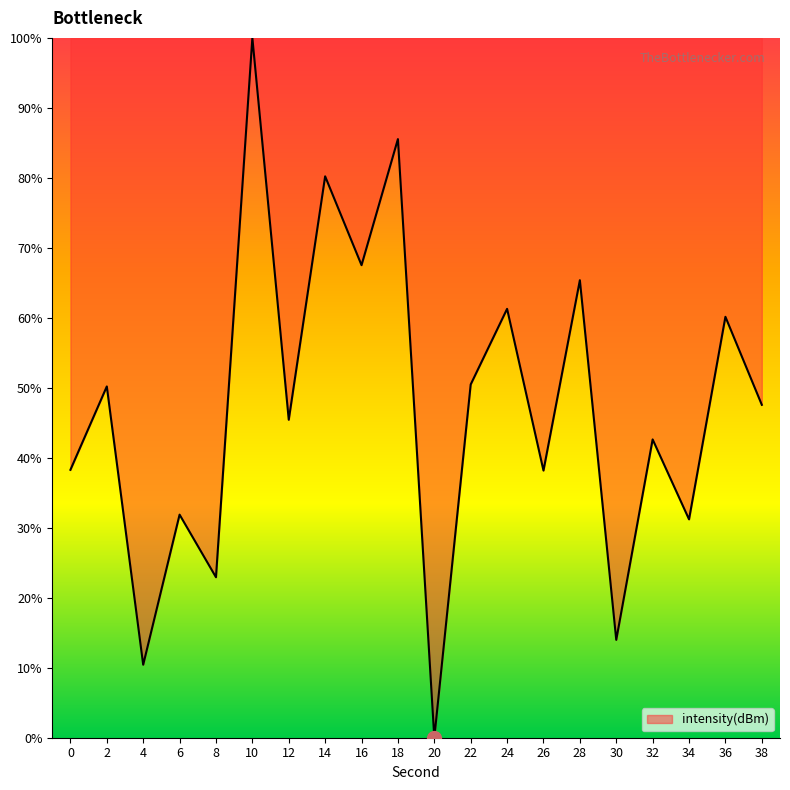

What is the sum of the values at 8 and 2?

73.1